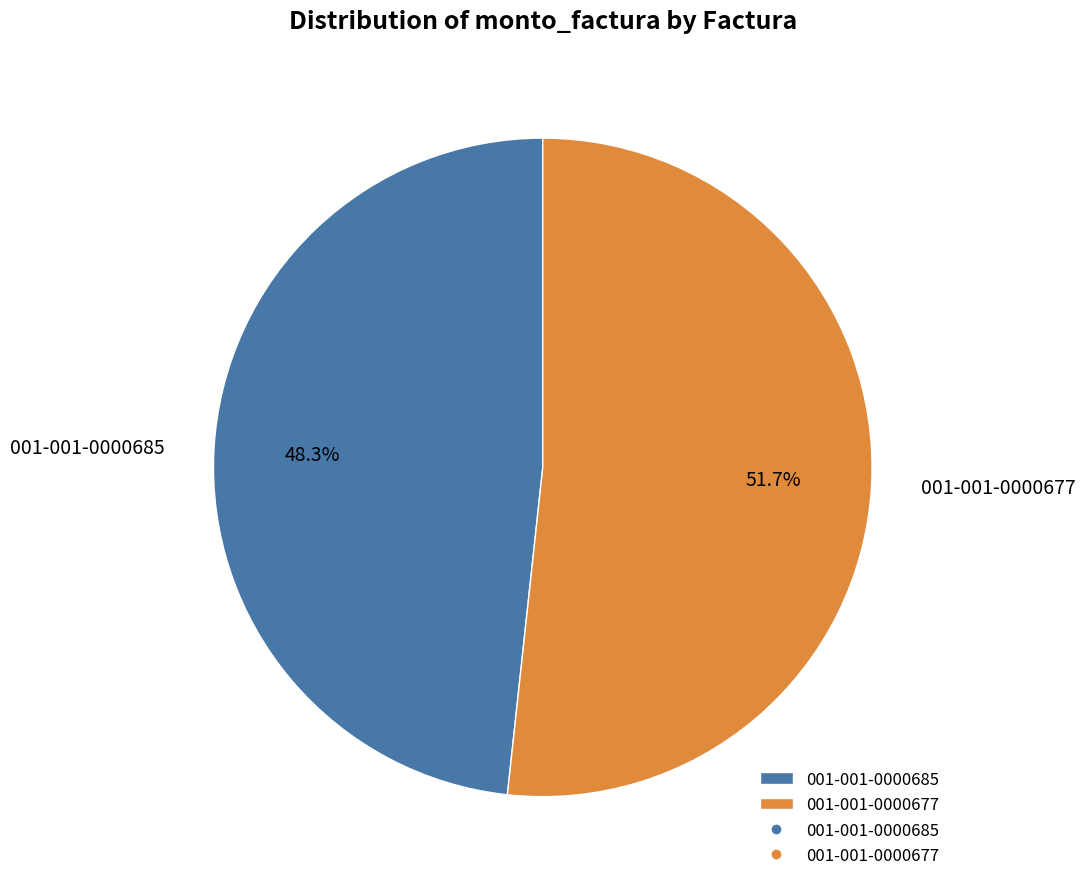

The 001-001-0000677 slice represents 59% of the pie. True or false?

False